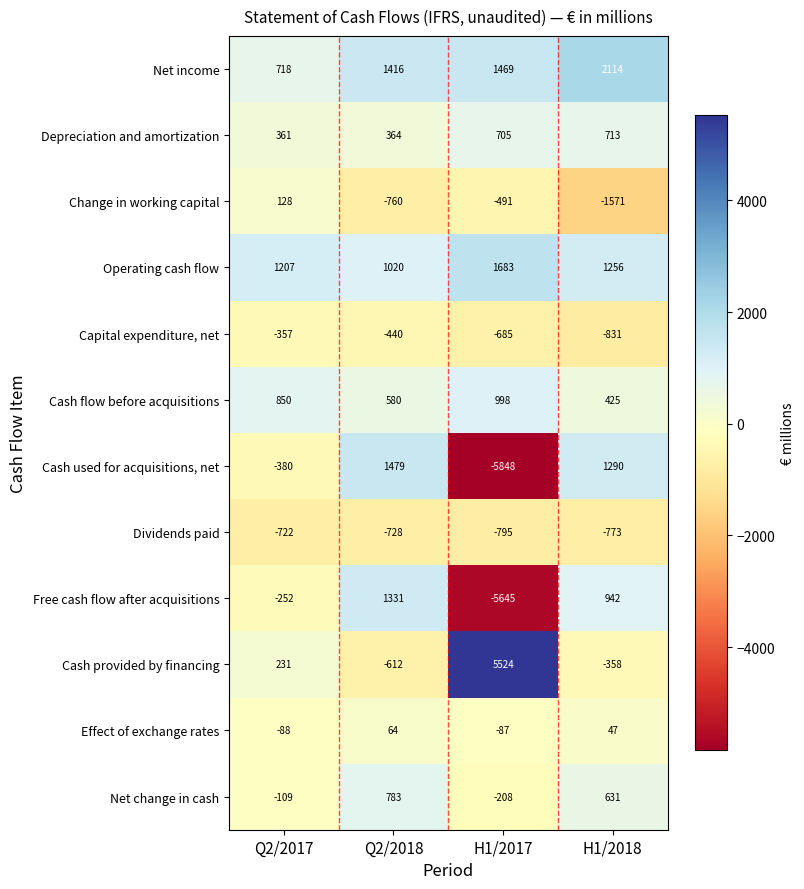

The Change in working capital series shows -1571 at H1/2018. True or false?

True